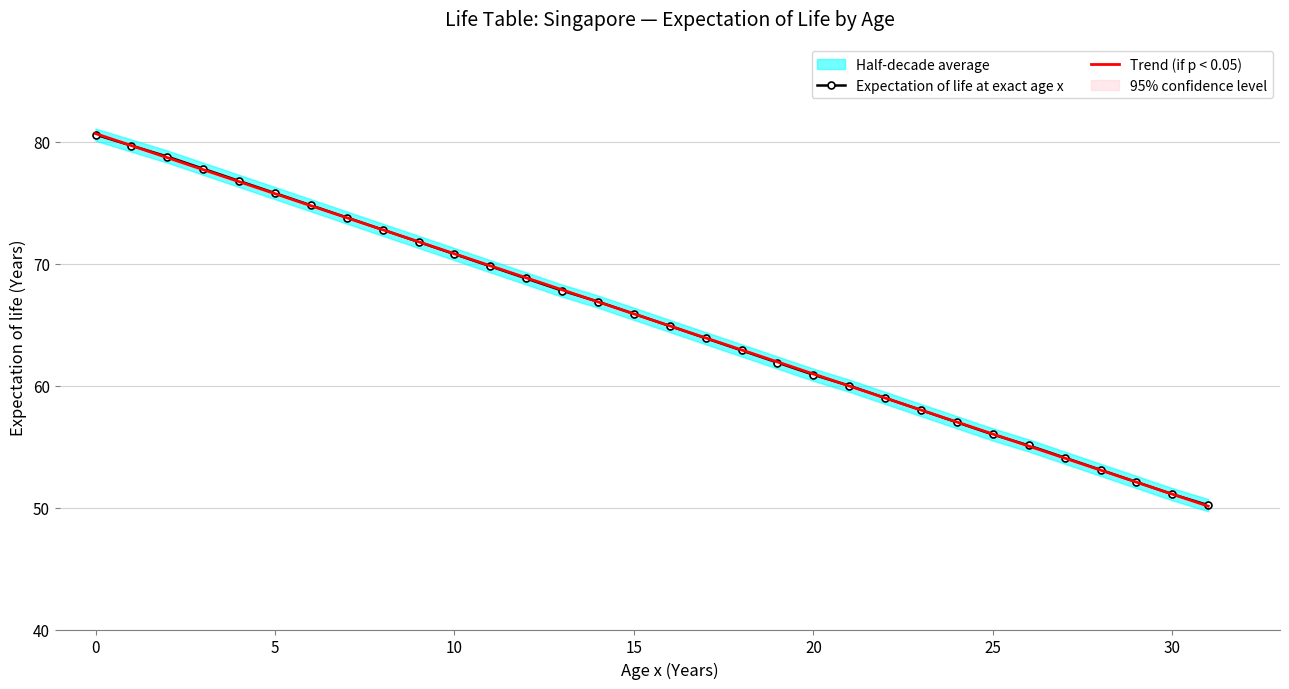

How many values in the Trend (if p < 0.05) series exceed 65?

16